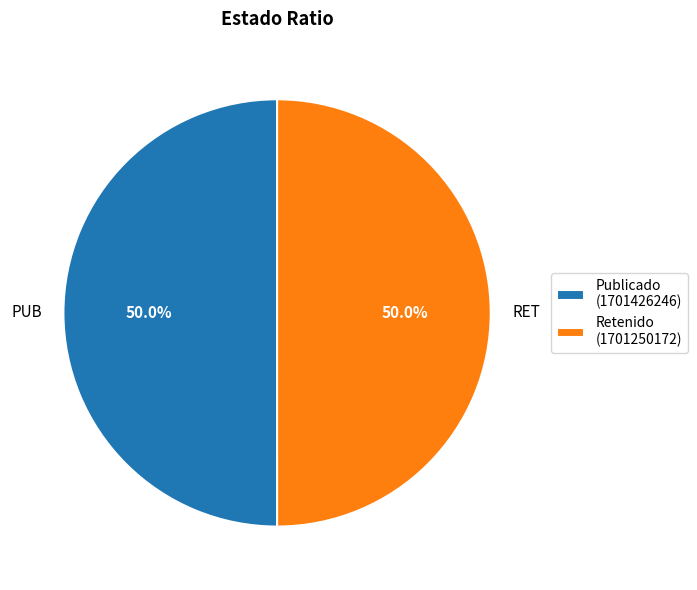

Approximately how many times larger is the value at PUB compared to RET?

1.0